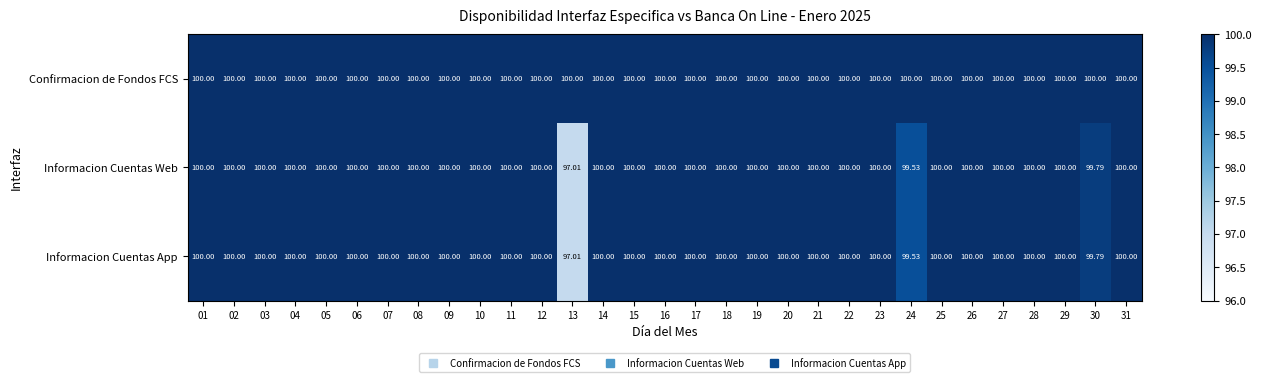

Which label corresponds to the smallest value in the chart?

13